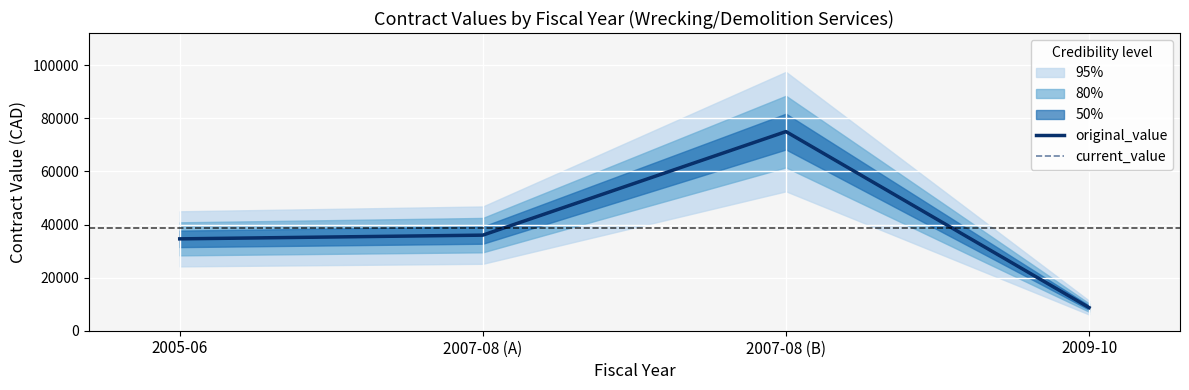

At which label is original_value closest to 41860?

2007-08 (A)